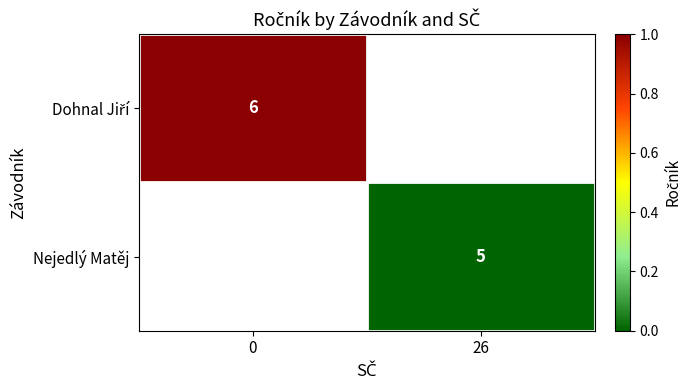

List the labels in order of Nejedlý Matěj value, largest first.

0, 26